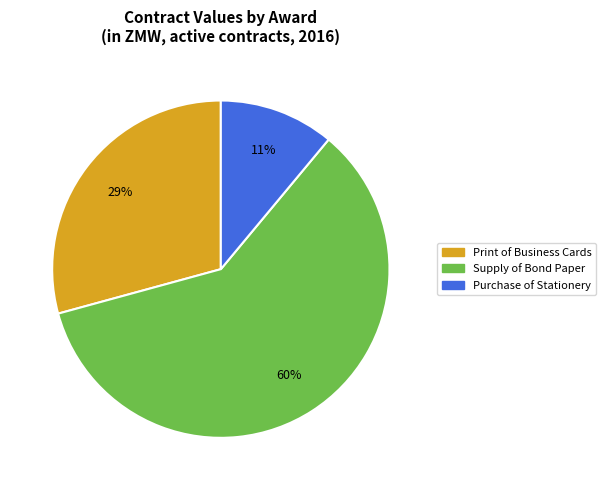

Is there any slice that represents more than half of the pie?

Yes